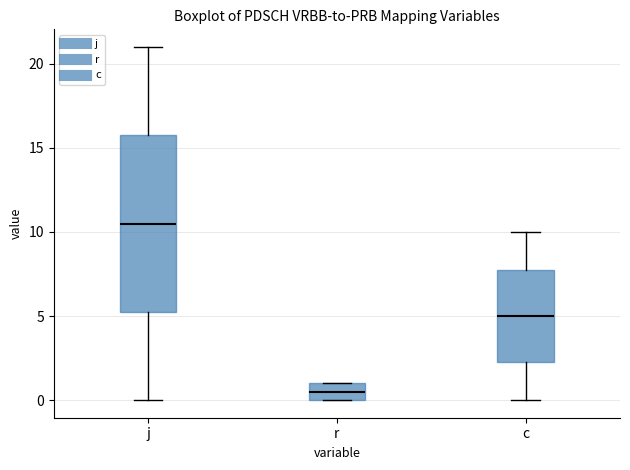

Where does the upper whisker of the box for j end on the y-axis? The values are not printed on the chart, so give them approximately, as read against the axis.

21.0